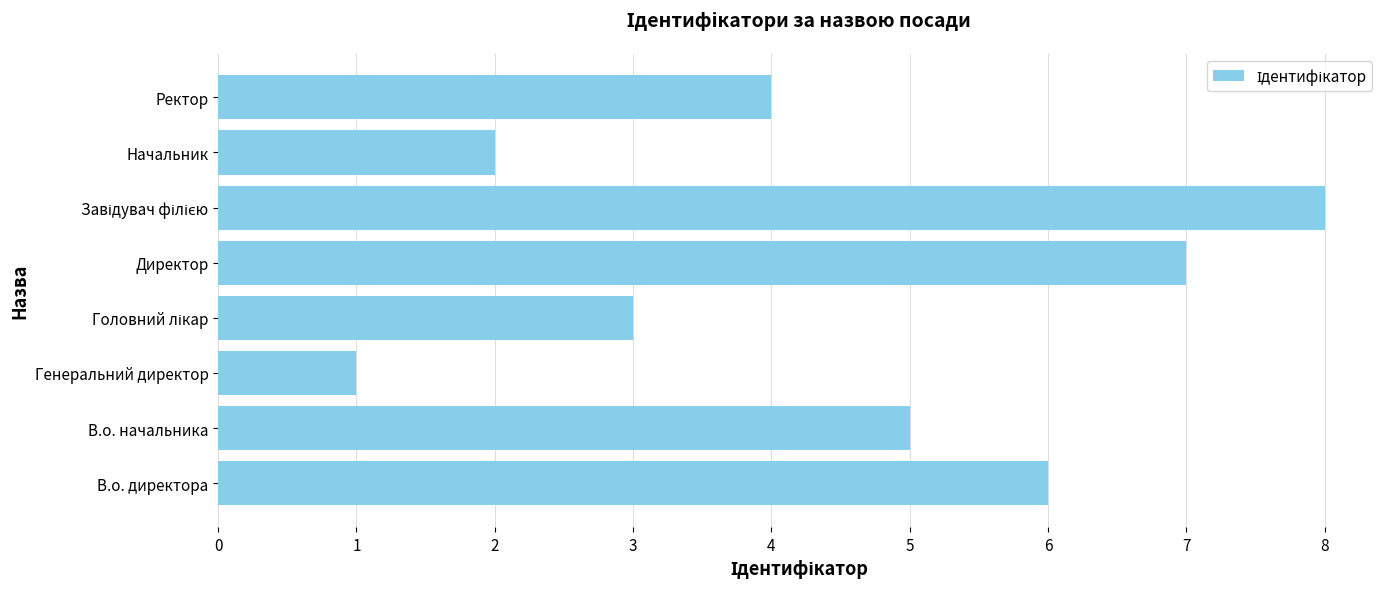

The value at Директор is 11. True or false?

False